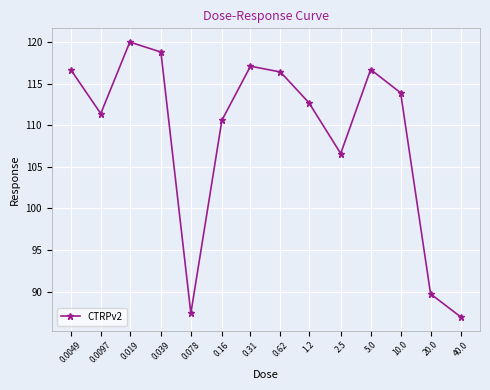

Approximately how many times larger is the value at 0.0097 compared to 0.078?

1.3